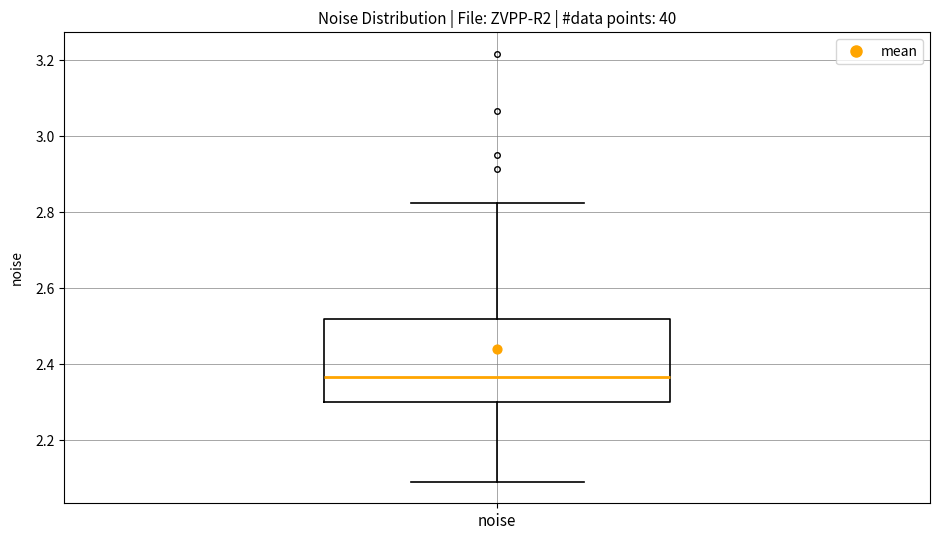

Read this box plot against the y-axis: the position of the median line, the range covered by the box, and the ends of both whiskers. The values are not printed on the chart, so give them approximately, as read against the axis.

median 2.36, box 2.30 to 2.52, whiskers 2.10 to 2.82